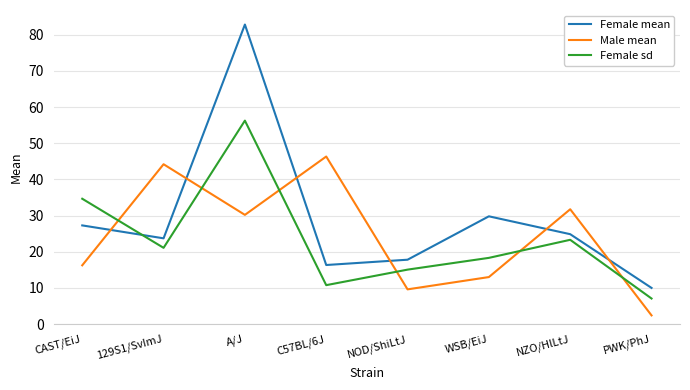

Rank the series by their average value, from lowest to highest.

Female sd, Male mean, Female mean